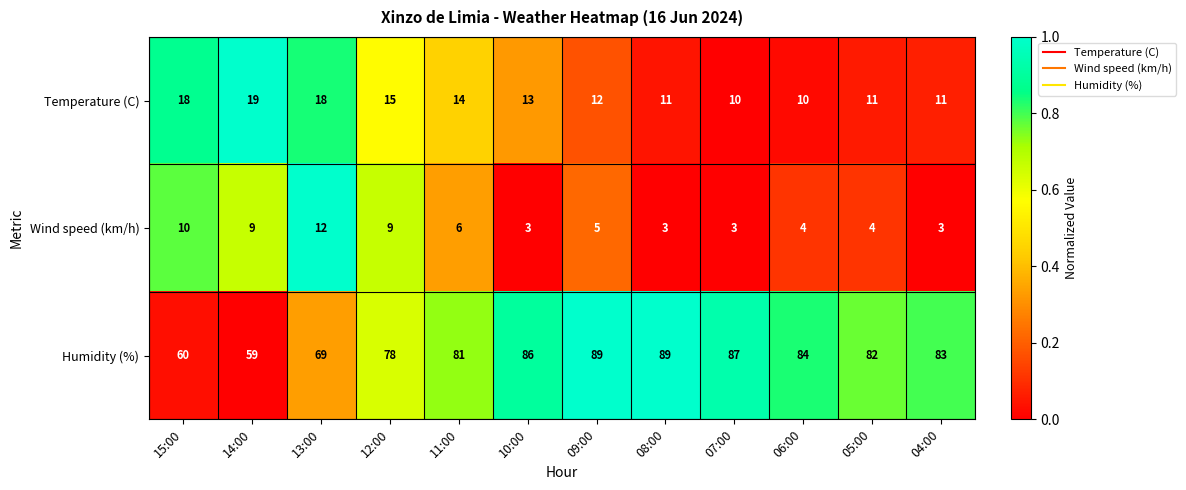

What is the difference between the highest and lowest values at 05:00?

78